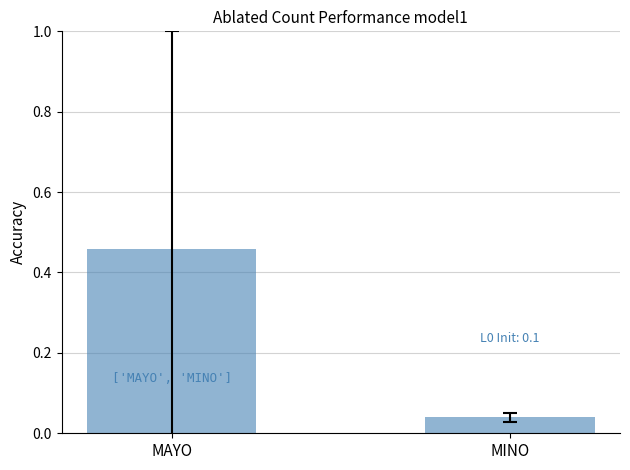

What is the difference between the values at MINO and MAYO?

0.4